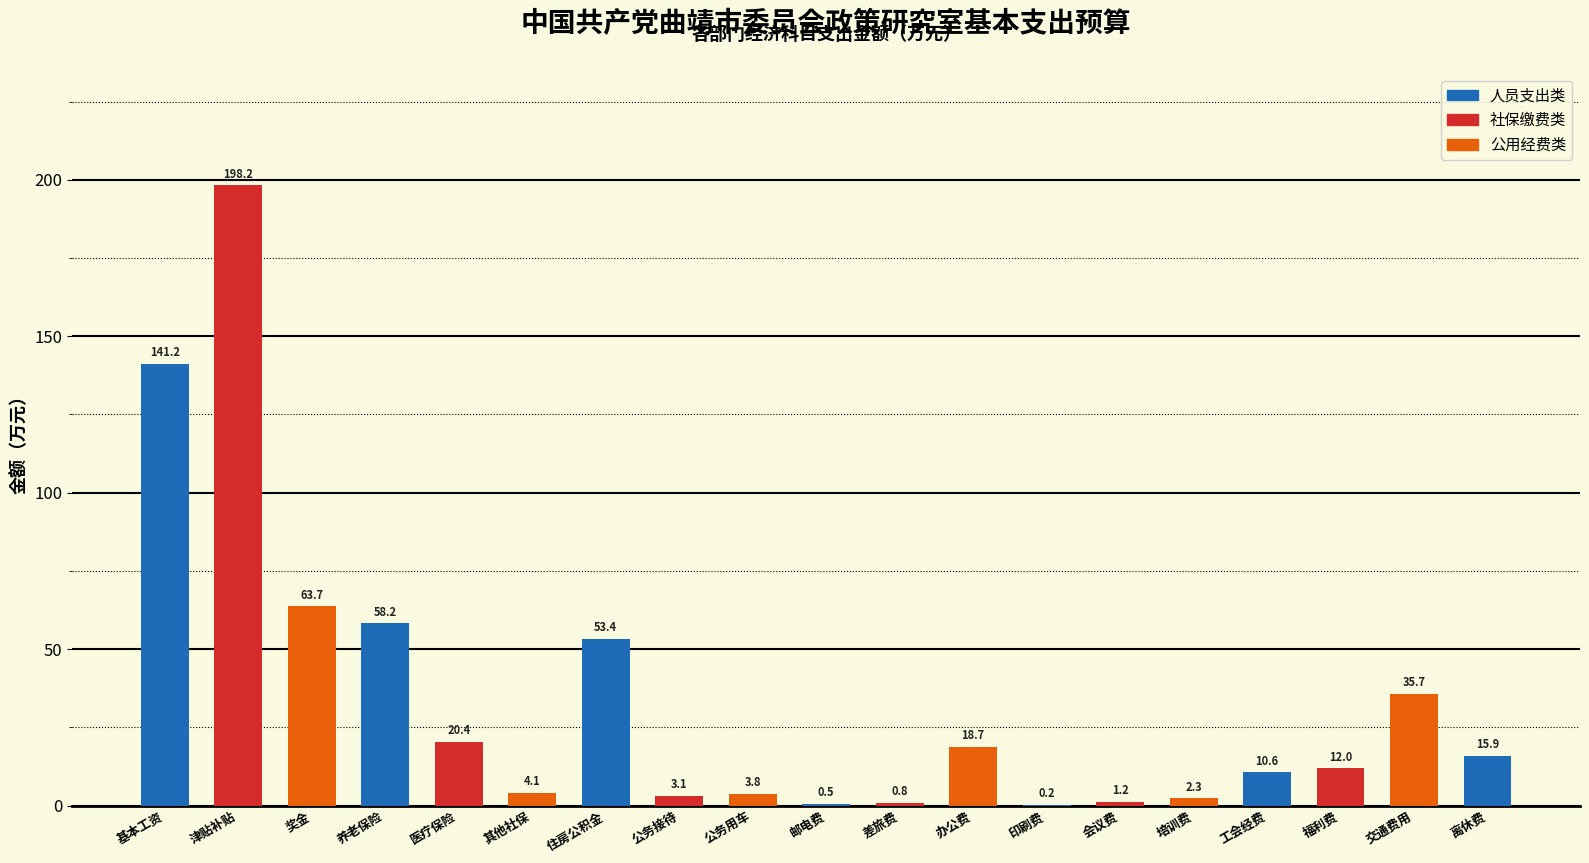

What is the average value?

33.9